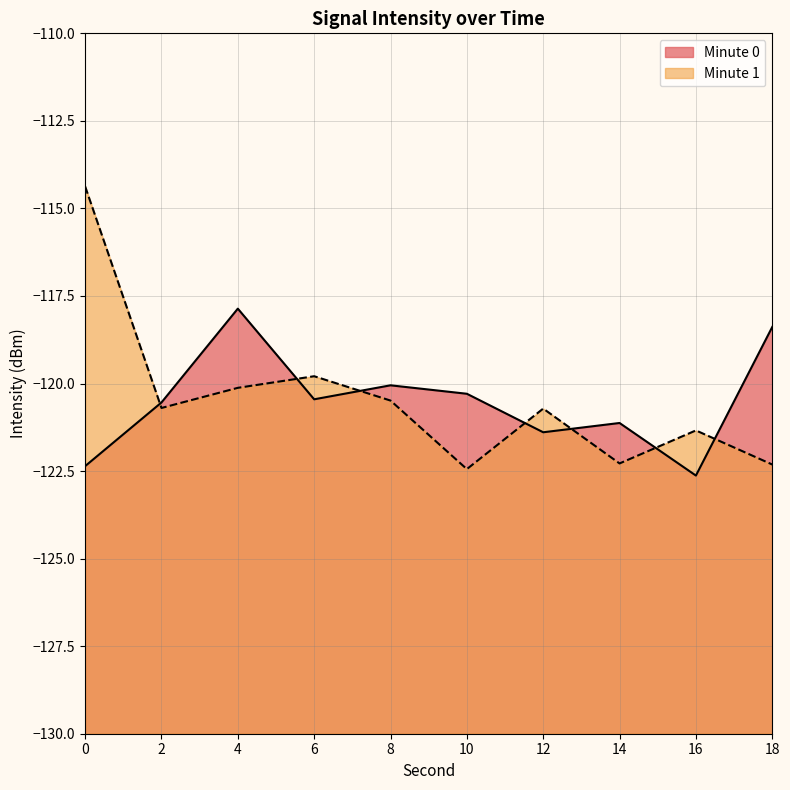

At 0, list the series in order from largest to smallest.

Minute 1, Minute 0